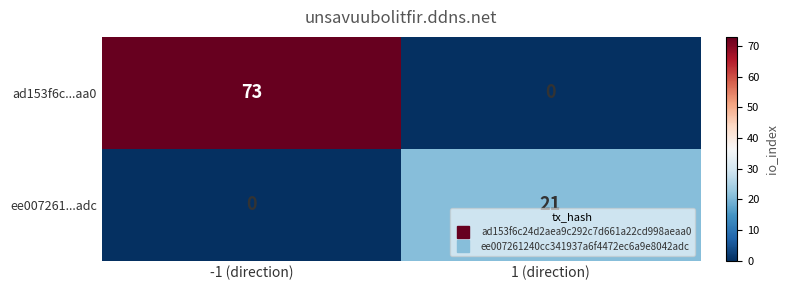

Is it true that ee007261...adc equals 21 at 1 (direction)?

True